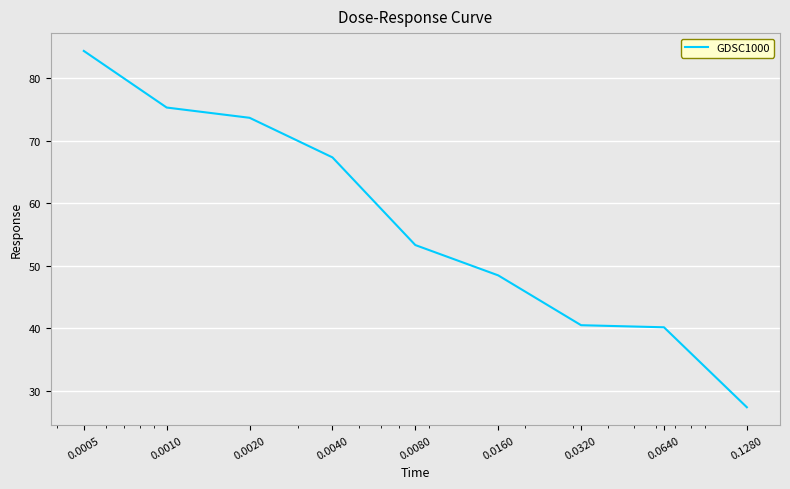

How many lines are shown in the chart?

1